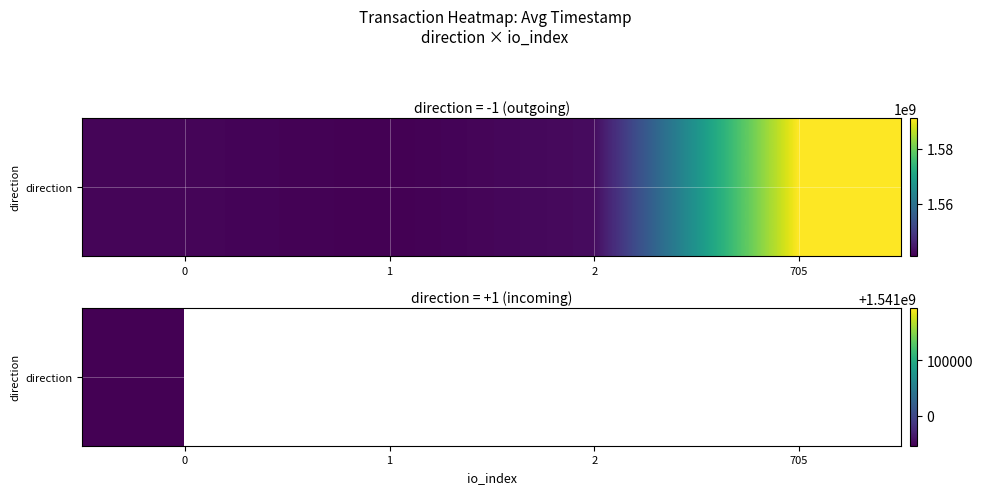

Which has a higher value, 1 or 705?

705